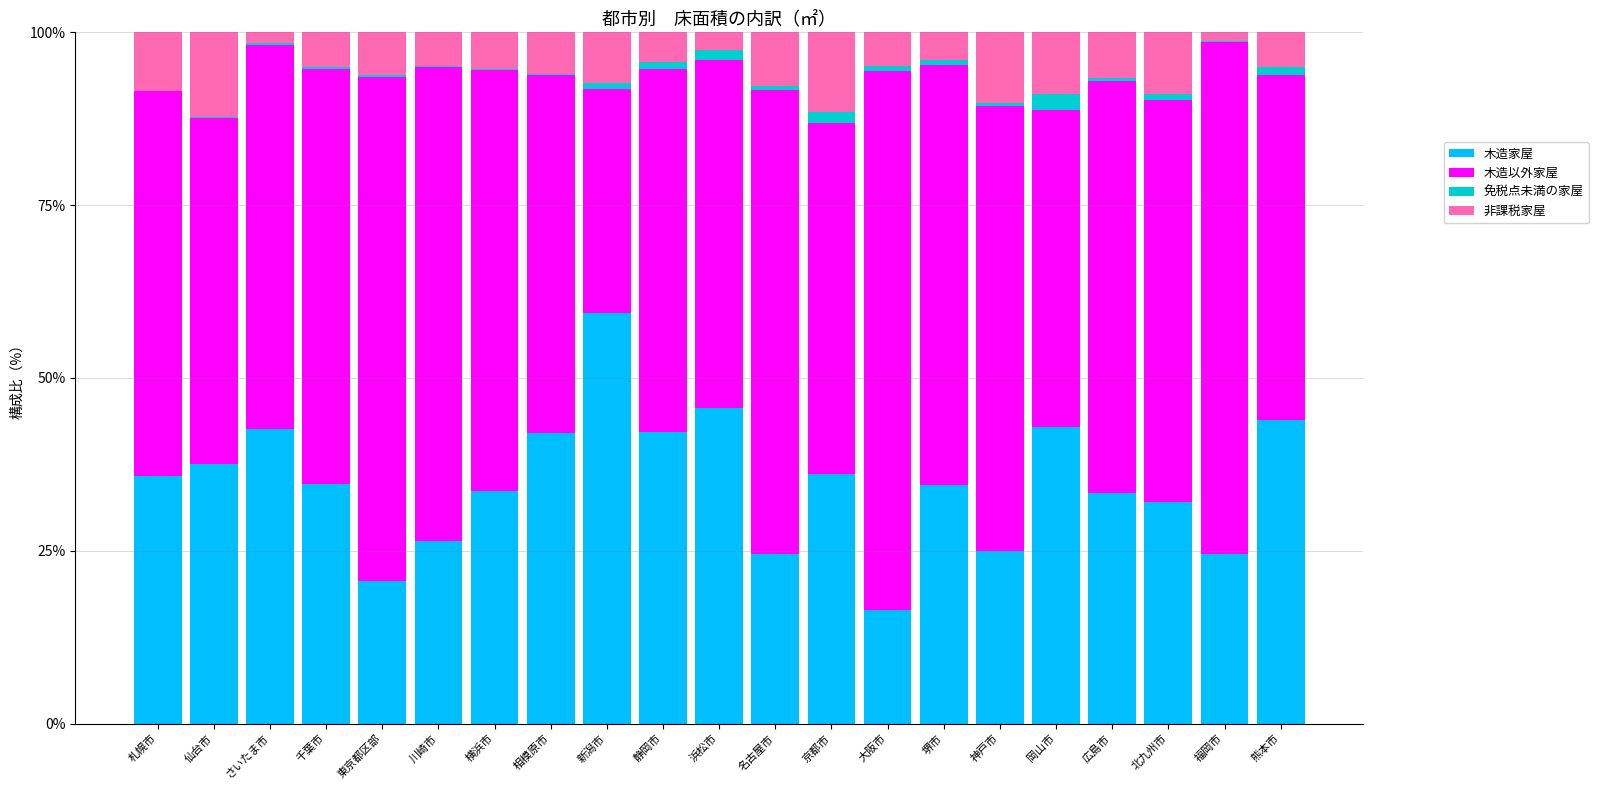

What is the maximum value for 木造家屋?

59.4